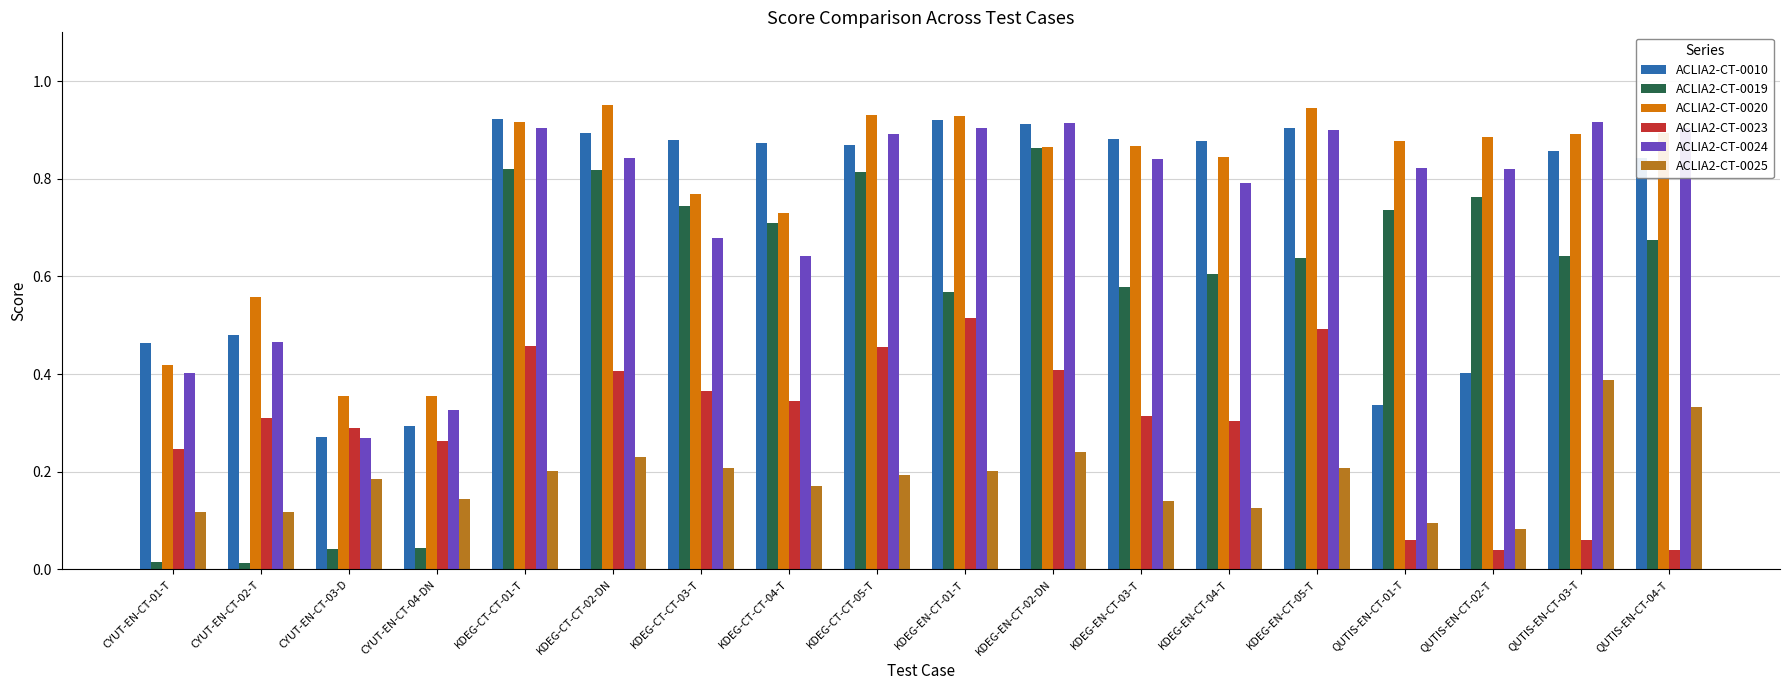

Rank the series at QUTIS-EN-CT-03-T from lowest to highest value.

ACLIA2-CT-0023, ACLIA2-CT-0025, ACLIA2-CT-0019, ACLIA2-CT-0010, ACLIA2-CT-0020, ACLIA2-CT-0024